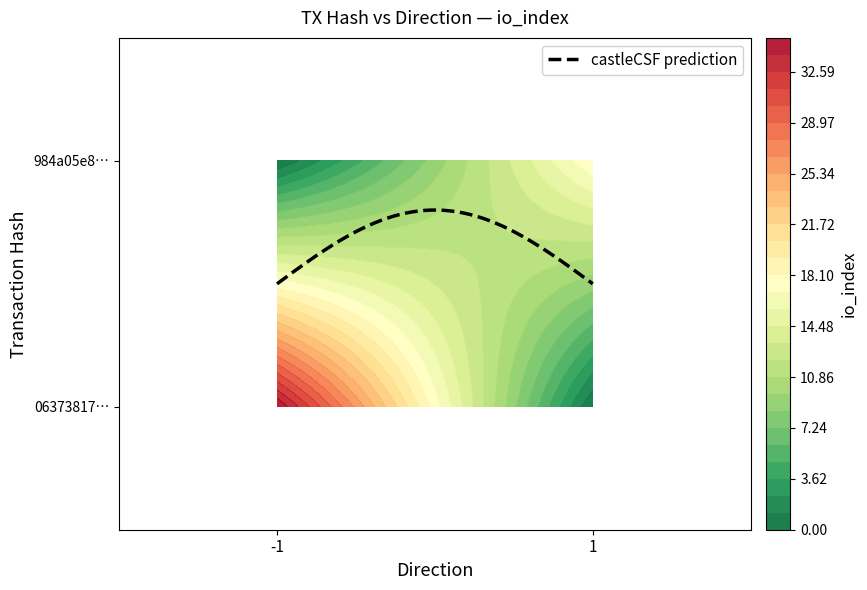

Reading left to right, list all the values displayed in this chart.

06373817f1b5a030f1fbb11c11eff0bfd843040: direction=-1	io_index=35
984a05e8f419f9a2d3ac2569e3971048fc1e71e: direction=1	io_index=18